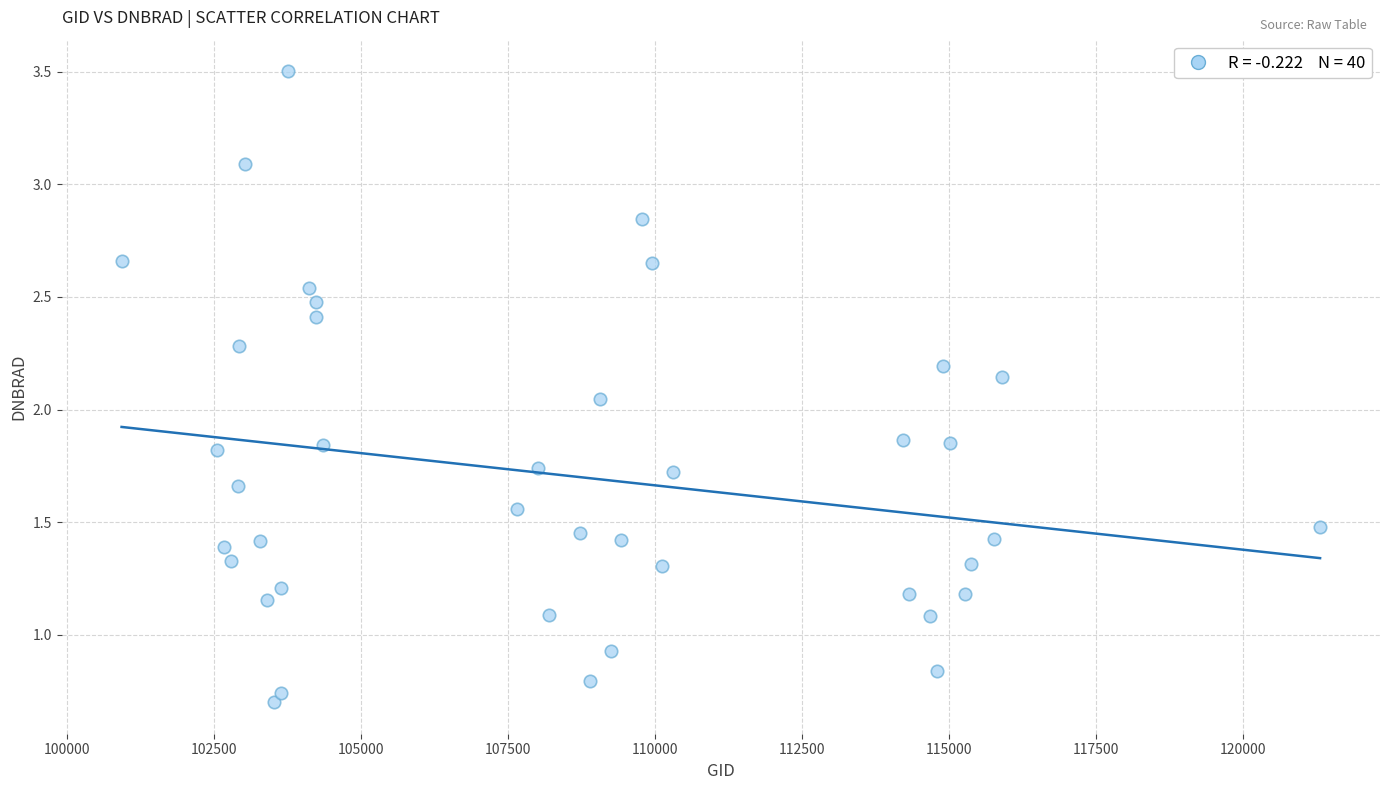

What is the range of X values (max minus min)?

20378.0